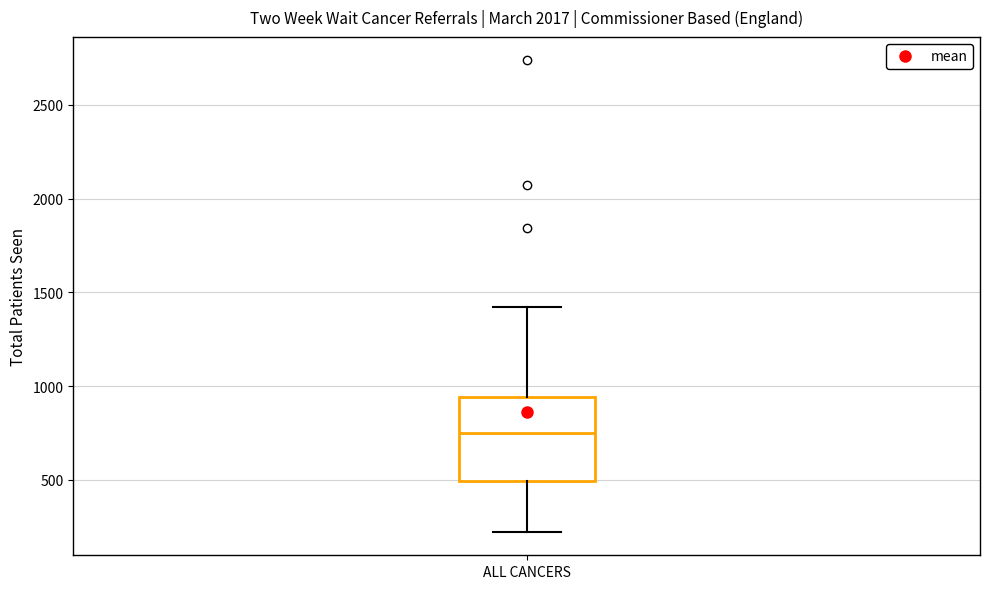

Where is the upper edge of the box for ALL CANCERS on the y-axis? The values are not printed on the chart, so give them approximately, as read against the axis.

950